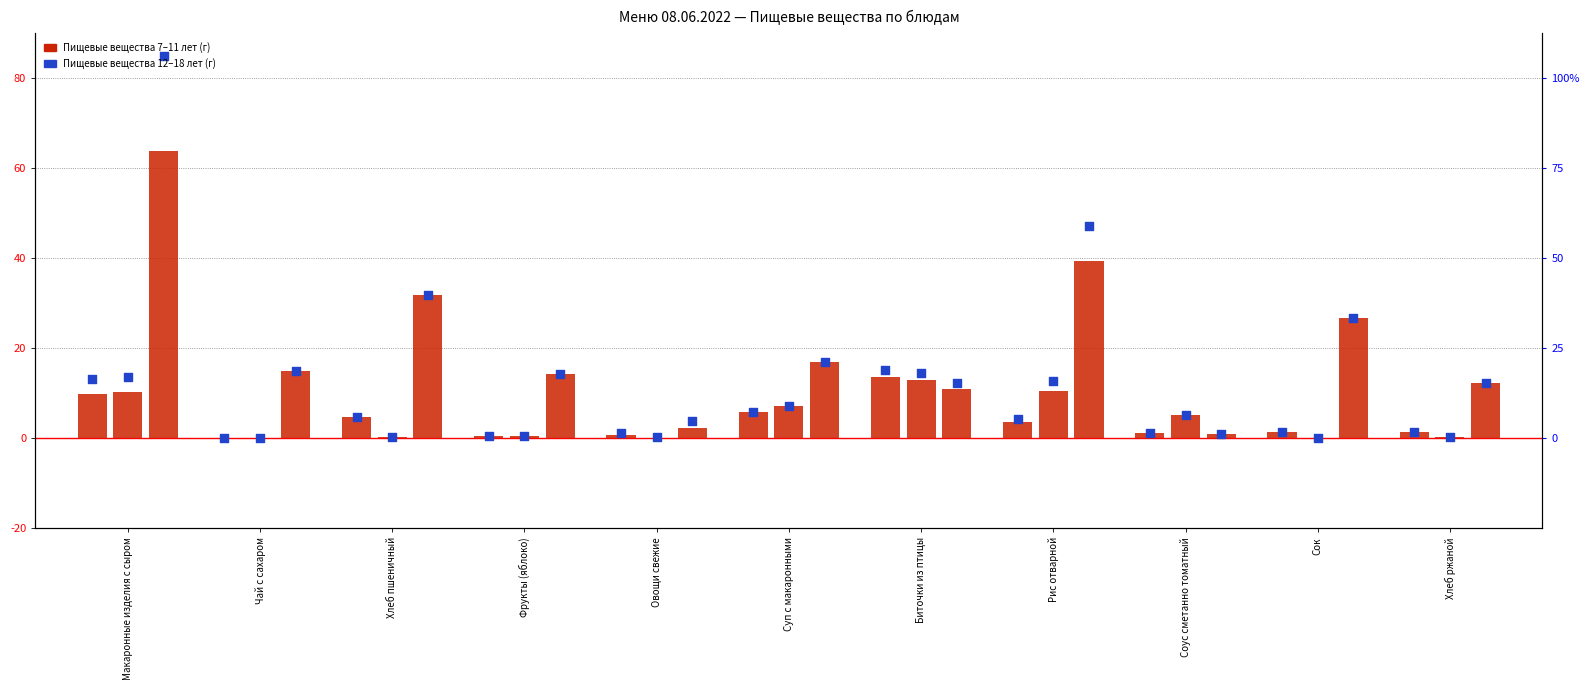

What is the total value across all series at Овощи свежие?

8.2